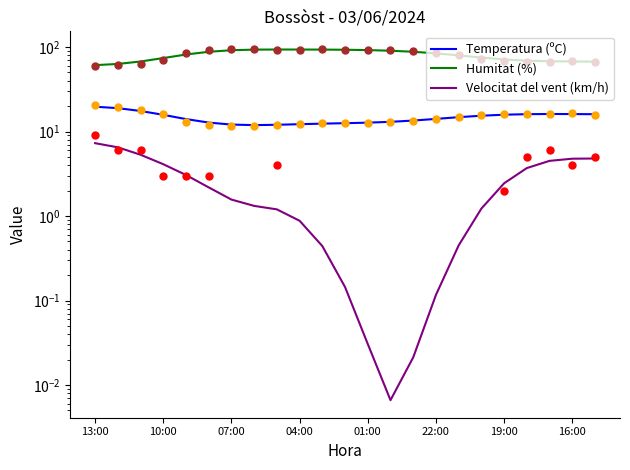

What are all the series names shown in the legend?

Temperatura (ºC), Humitat (%), Velocitat del vent (km/h)